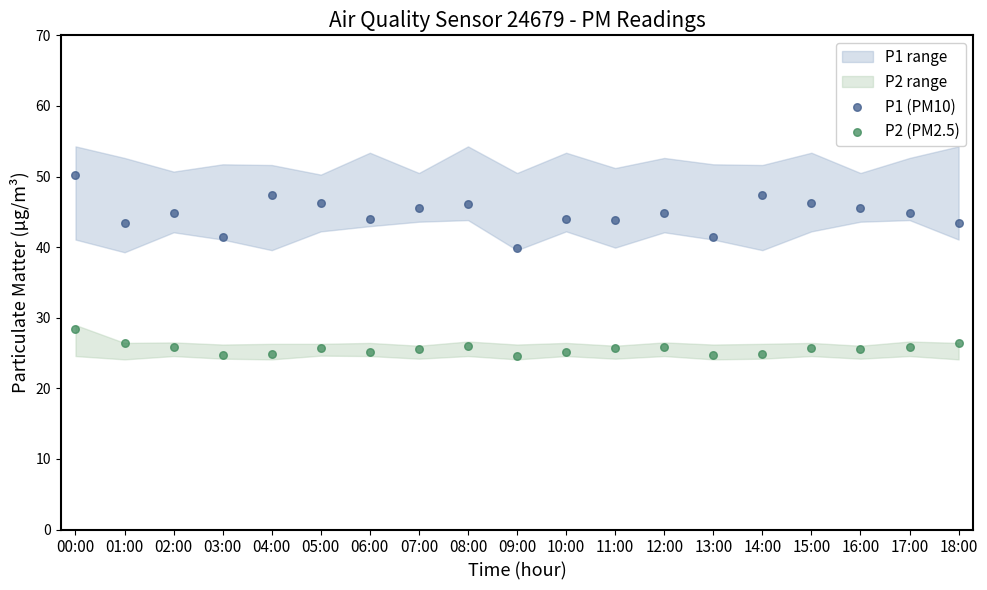

Across all series, what Y value is closest to 37?

39.9